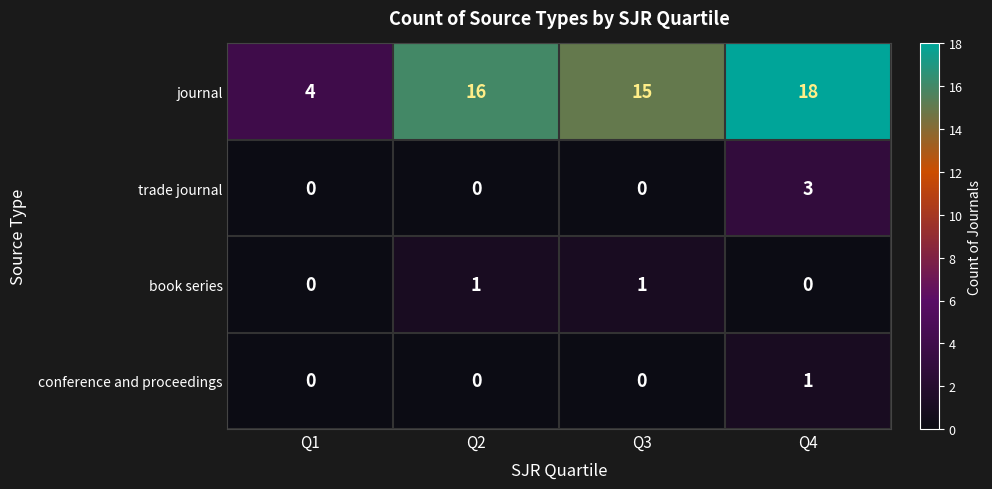

Reading right to left, list all the values displayed in this chart.

journal: Q4=18	Q3=15	Q2=16	Q1=4
trade journal: Q4=3	Q3=0	Q2=0	Q1=0
book series: Q4=0	Q3=1	Q2=1	Q1=0
conference and proceedings: Q4=1	Q3=0	Q2=0	Q1=0